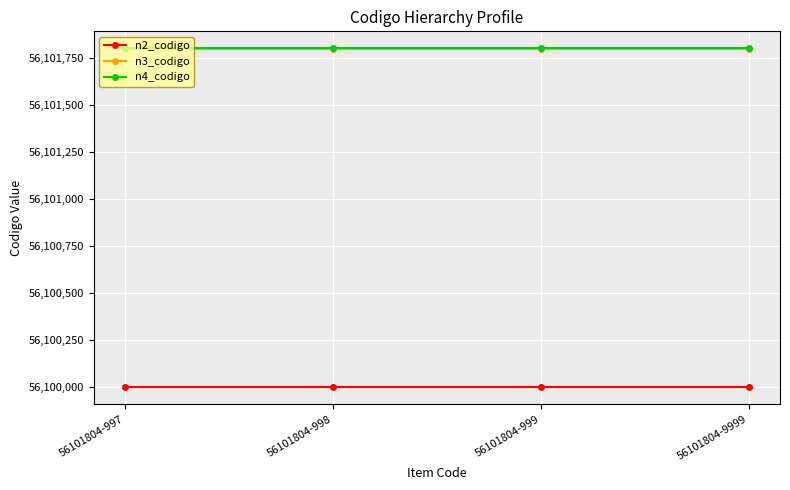

What is the value of the n2_codigo point at the 4th from the left?

56100000